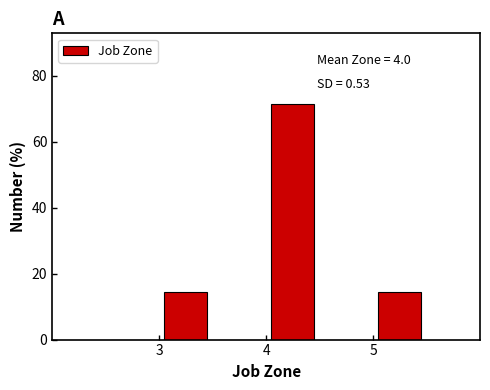

Which range on the x-axis has the tallest bar?

4.0 to 4.5